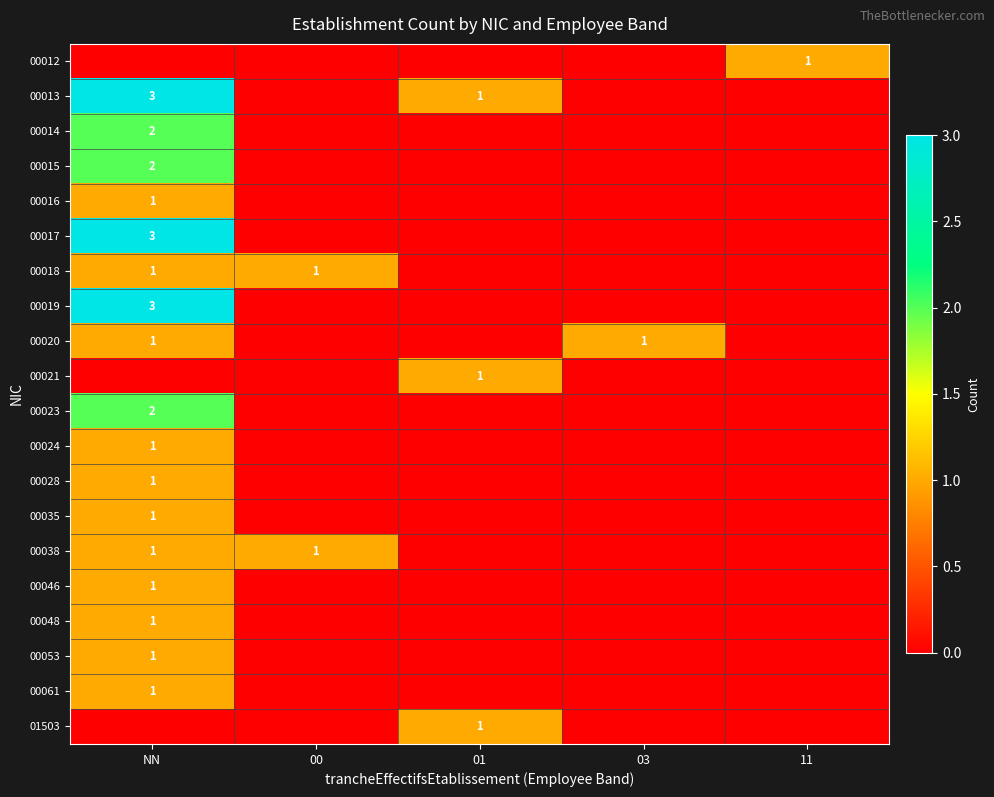

The value of 00038 at 00 is 0. True or false?

False